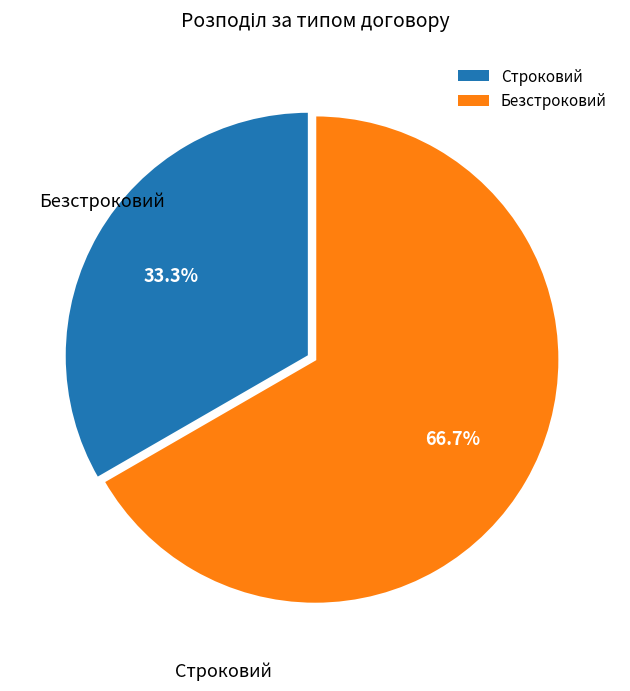

Is the sum of Строковий and Безстроковий greater than half?

Yes